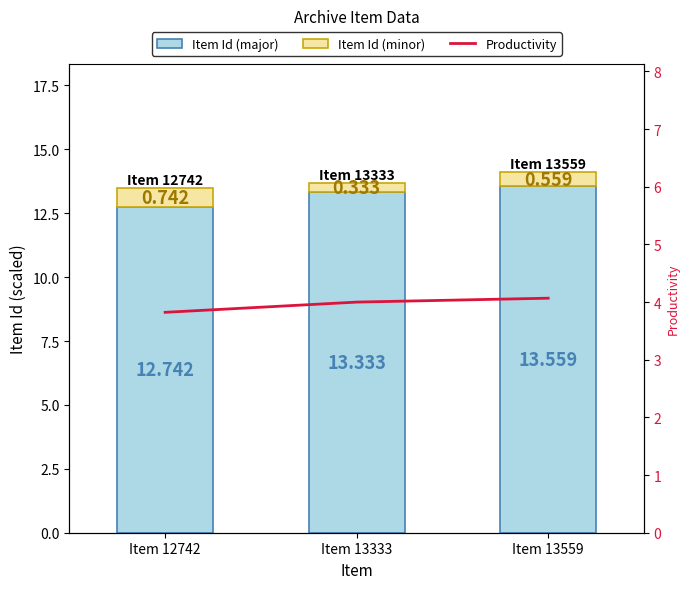

Rank the series by their maximum value, from highest to lowest.

Item Id (major), Productivity, Item Id (minor)